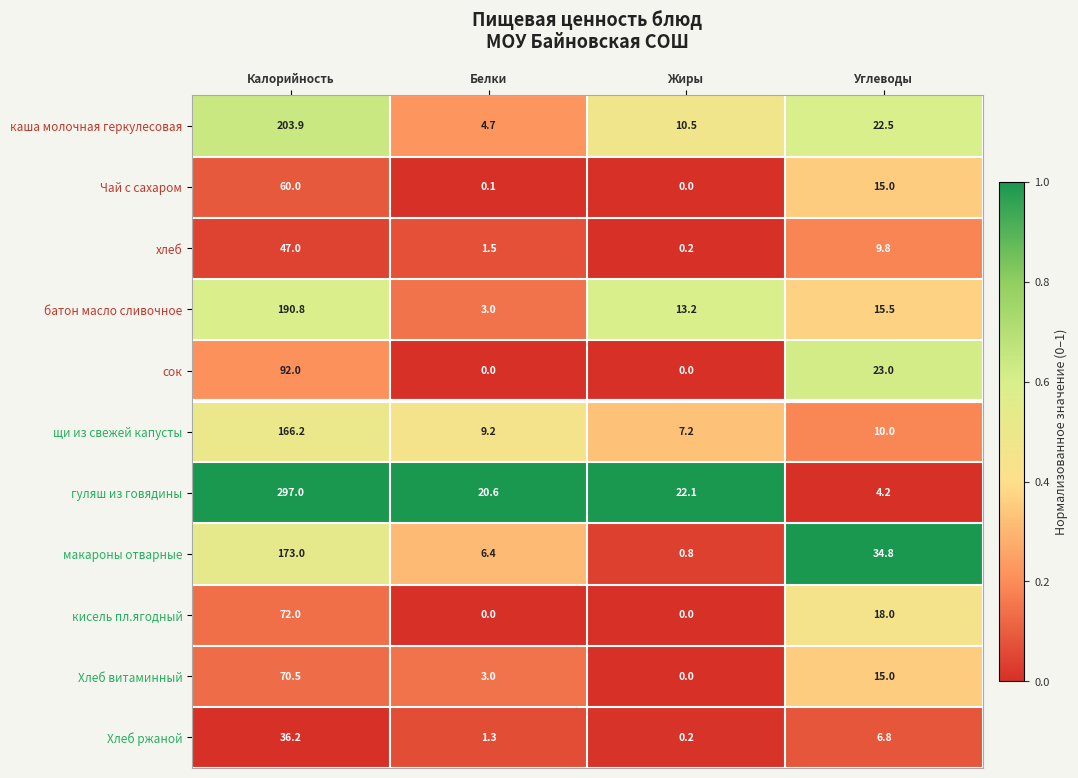

What is the total value across all series at Белки?

49.8